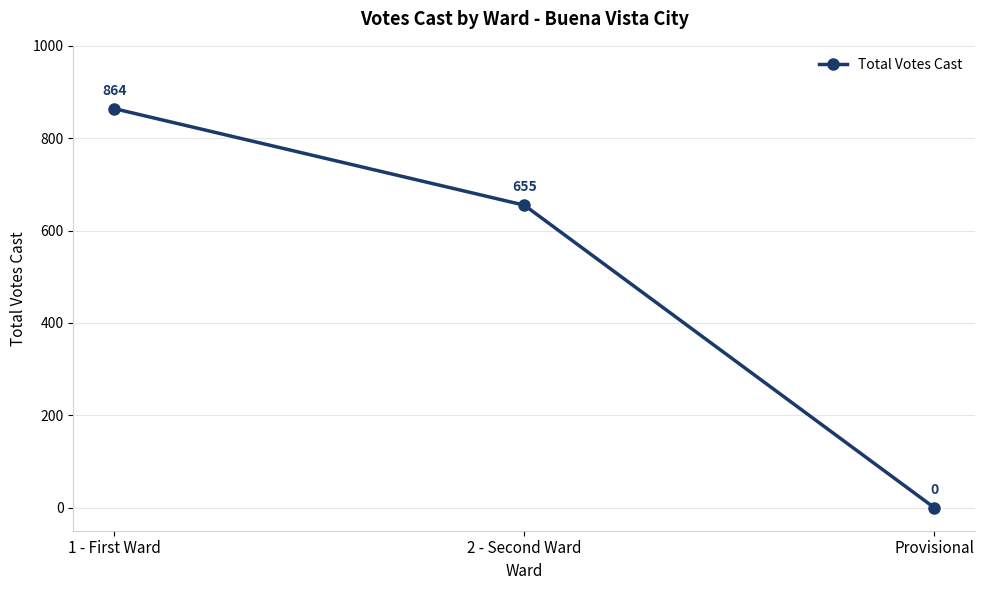

What is the label of the 3rd point from the left?

Provisional